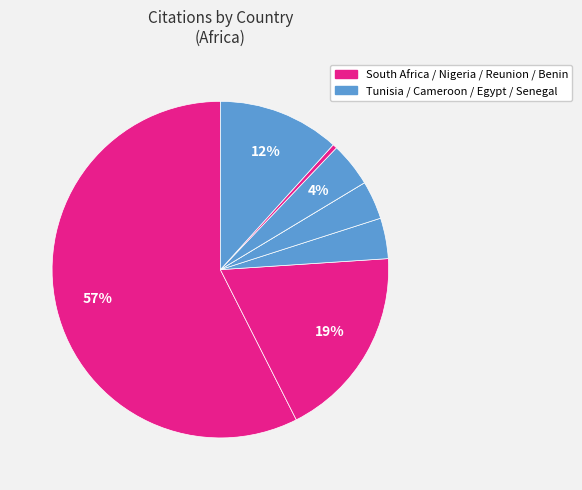

Which category accounts for the majority?

South Africa